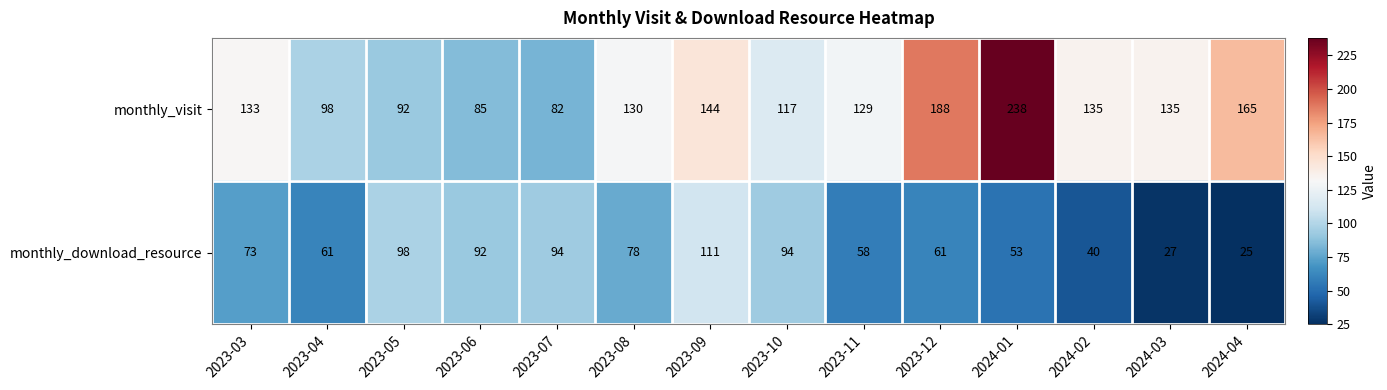

True or false: monthly_download_resource has a value of 49 at 2023-03.

False